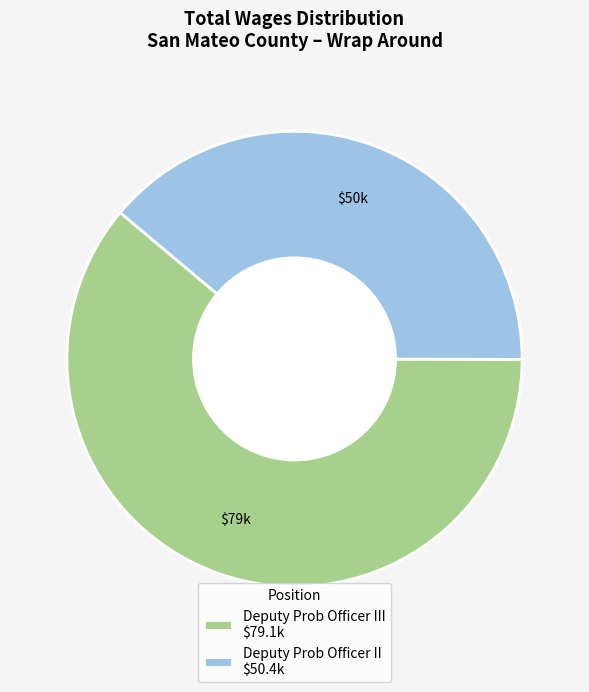

What is the majority slice?

Deputy Prob Officer III $79.1k